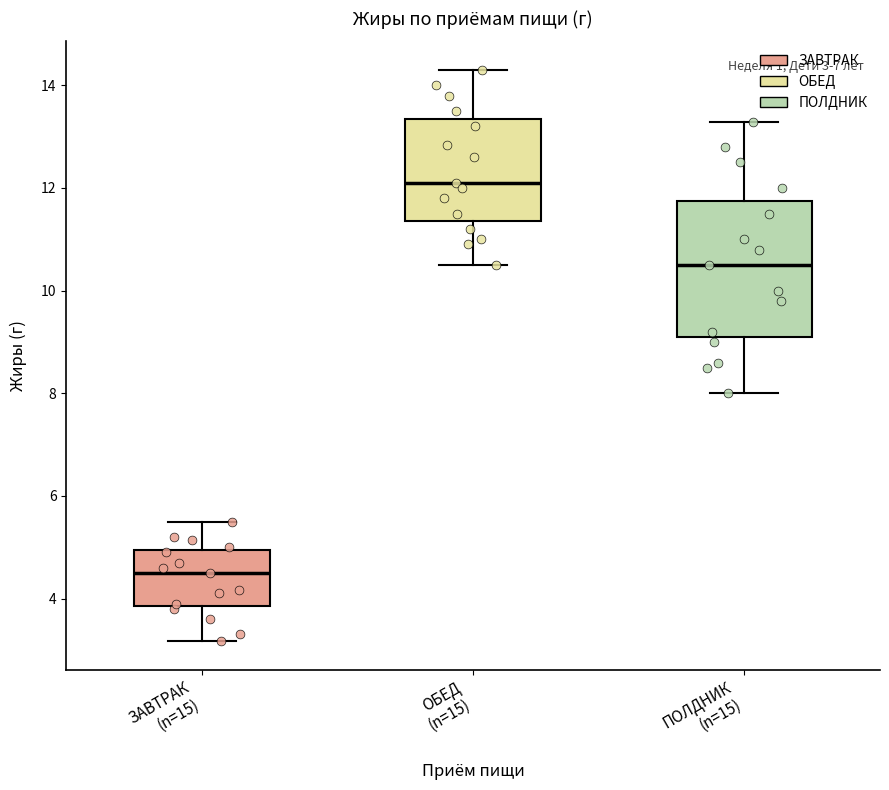

Which box's median line is the highest?

ОБЕД (n=15)